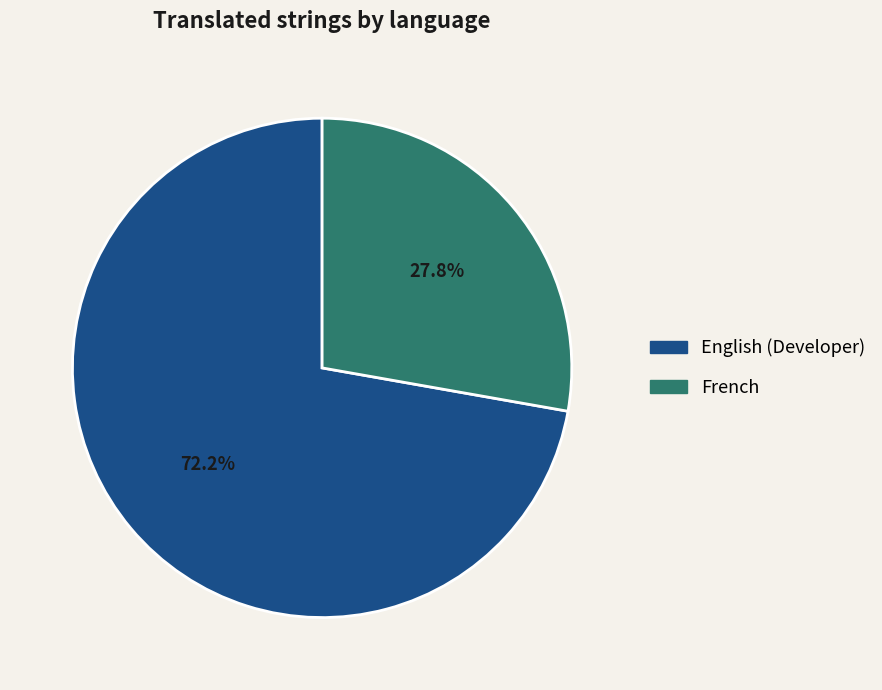

Does any single category account for the majority?

Yes